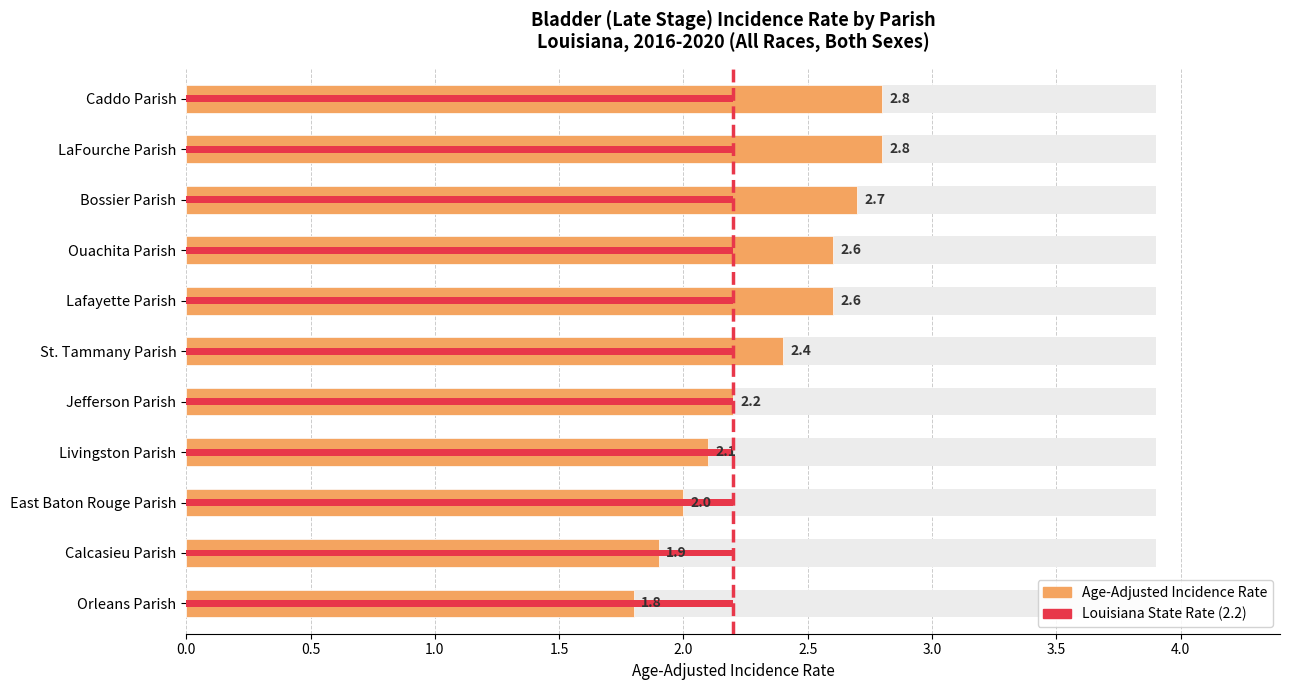

Reading left to right, extract all data points from this chart.

Caddo Parish=2.8	LaFourche Parish=2.8	Bossier Parish=2.7	Ouachita Parish=2.6	Lafayette Parish=2.6	St. Tammany Parish=2.4	Jefferson Parish=2.2	Livingston Parish=2.1	East Baton Rouge Parish=2.0	Calcasieu Parish=1.9	Orleans Parish=1.8